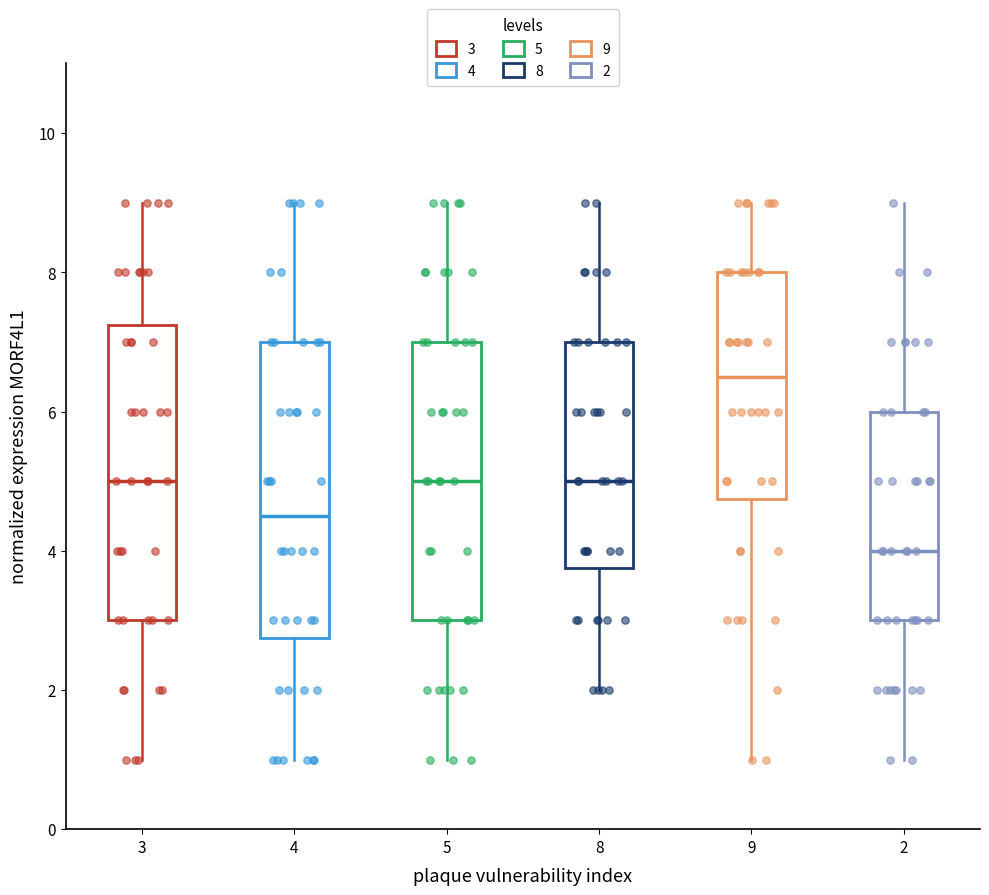

Which box's median line is the highest?

9